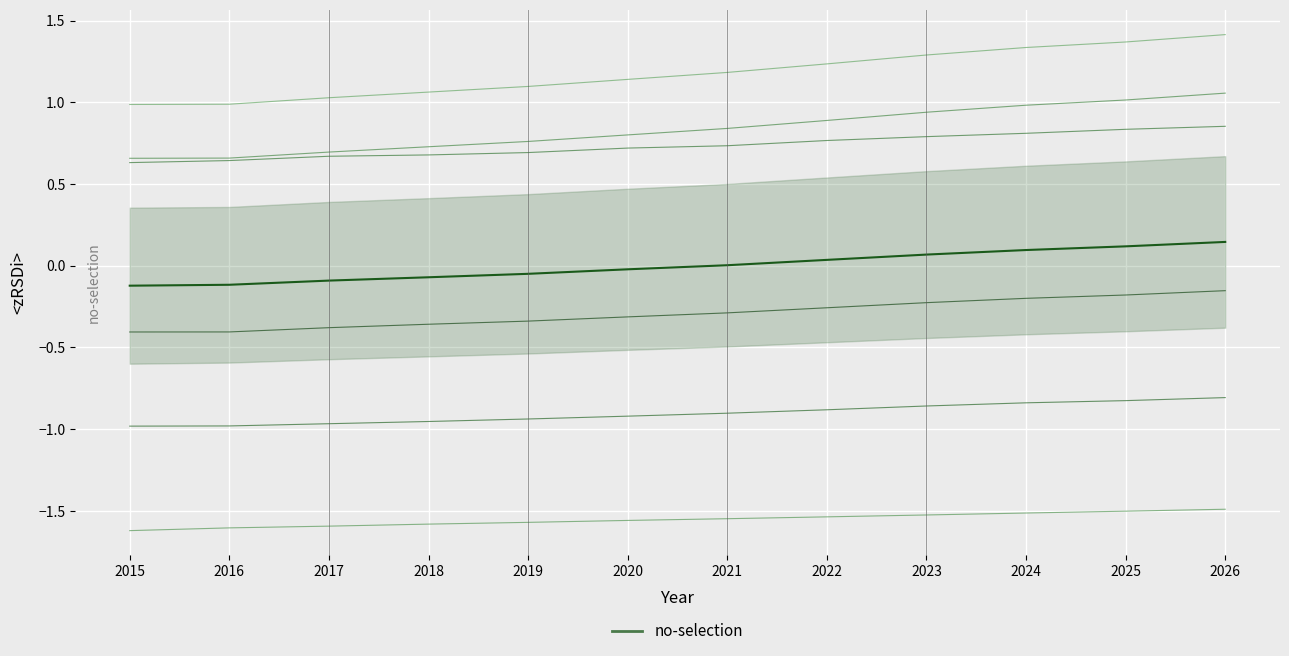

True or false: LA Basin Subtotal and Total North of Path 26 cross at least once.

False